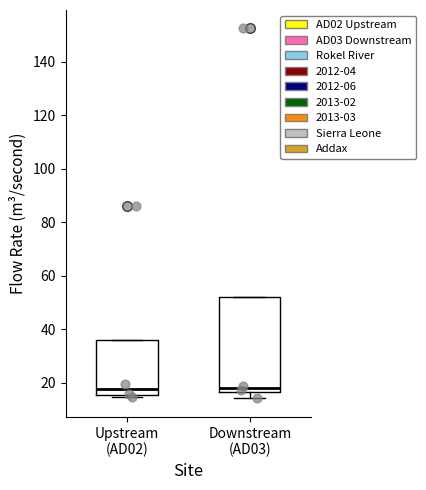

Reading left to right, transcribe this box plot: for each box, give where its median line is, the range the box spans, and where its two whiskers end, as read against the y-axis. The values are not printed on the chart, so give them approximately, as read against the axis.

Upstream (AD02): median 18, box 16 to 36, whiskers 14 to 36
Downstream (AD03): median 18, box 16 to 52, whiskers 14 to 52